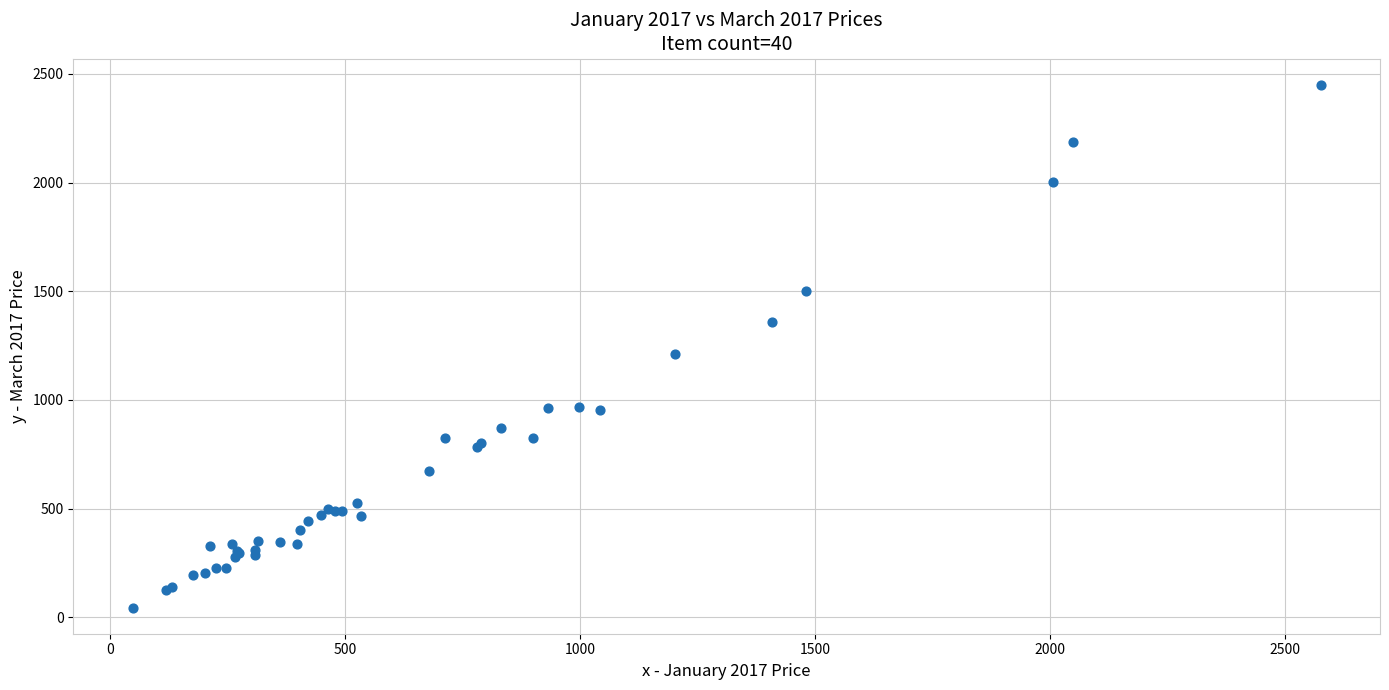

What Y value in the scatter plot is closest to 1247?

1210.4